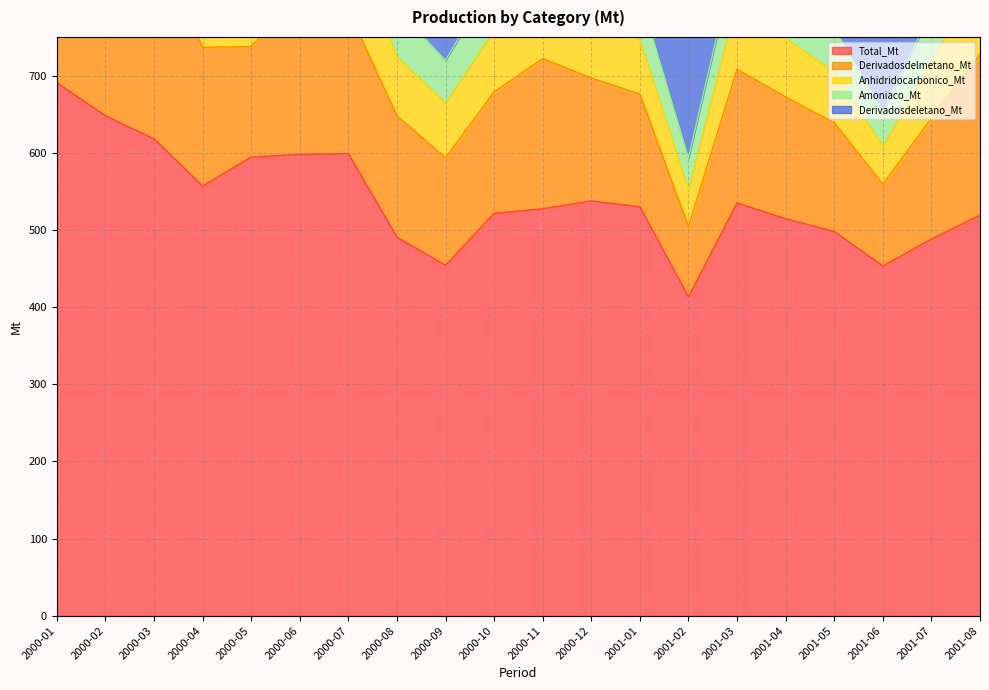

What is the difference between the Amoniaco_Mt values at 2001-07 and 2000-09?

8.9